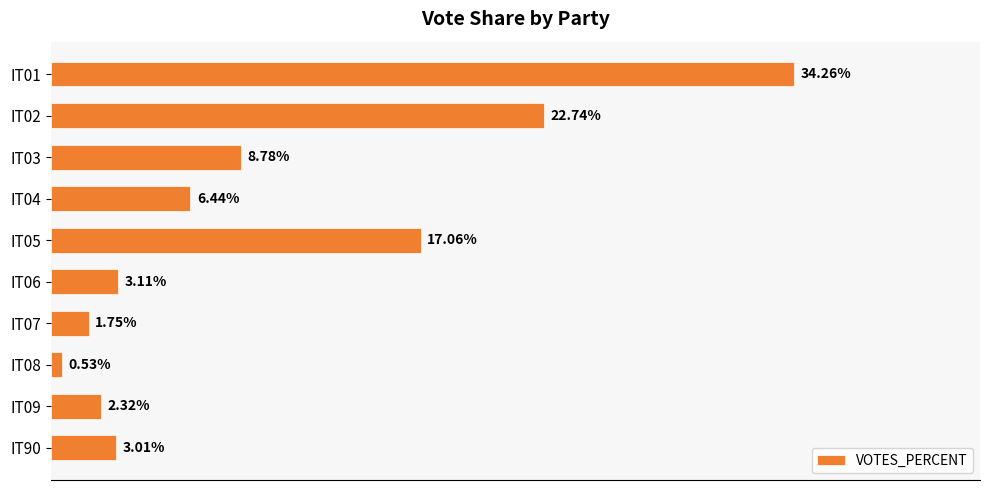

Between IT02 and IT09, which is larger?

IT02